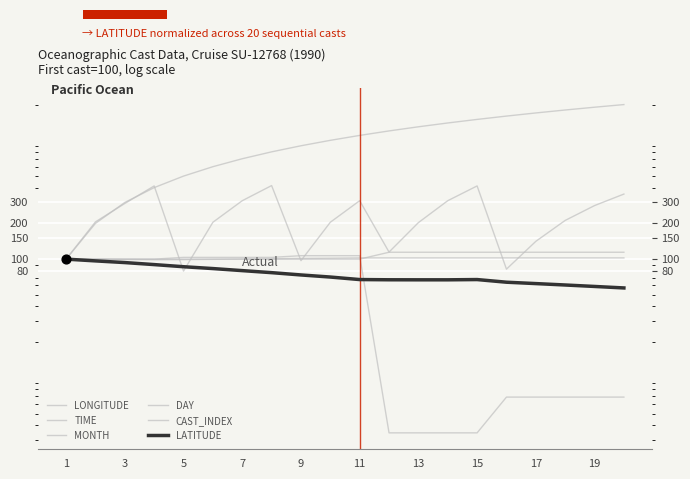

Is the value of DAY at 17 greater than the value of CAST_INDEX at 11?

No